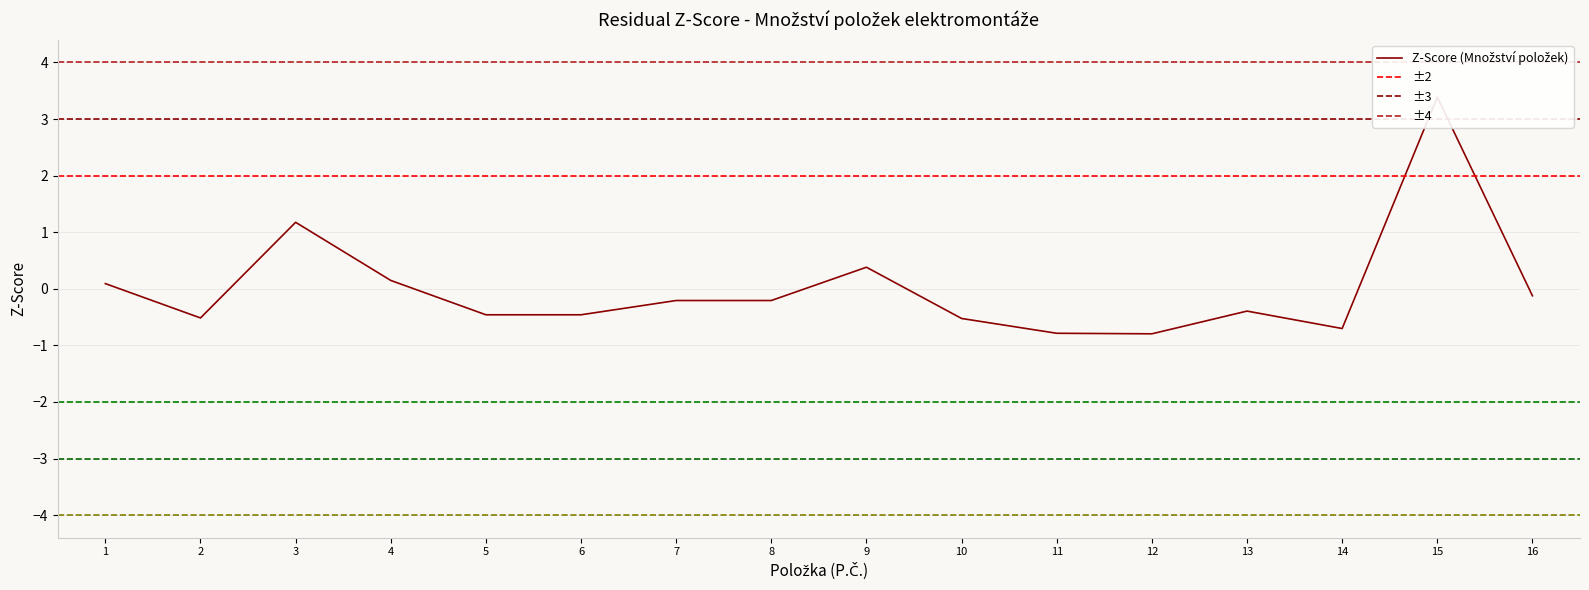

How many values are below zero?

11